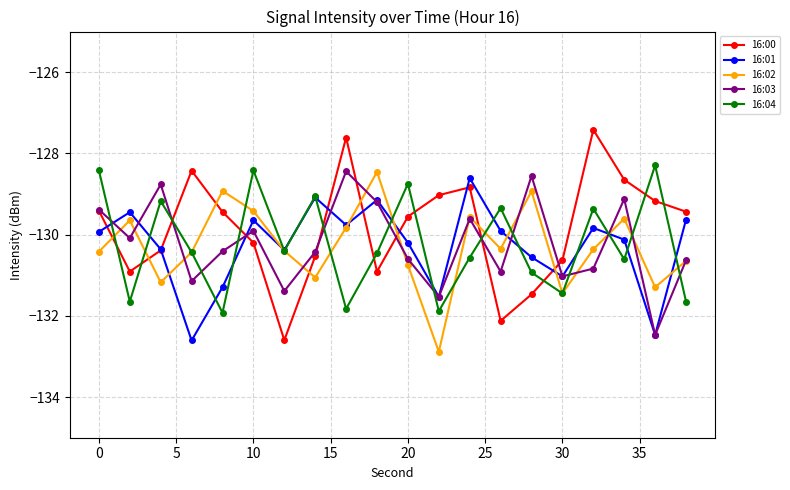

How many data points in 16:04 are above -130?

8